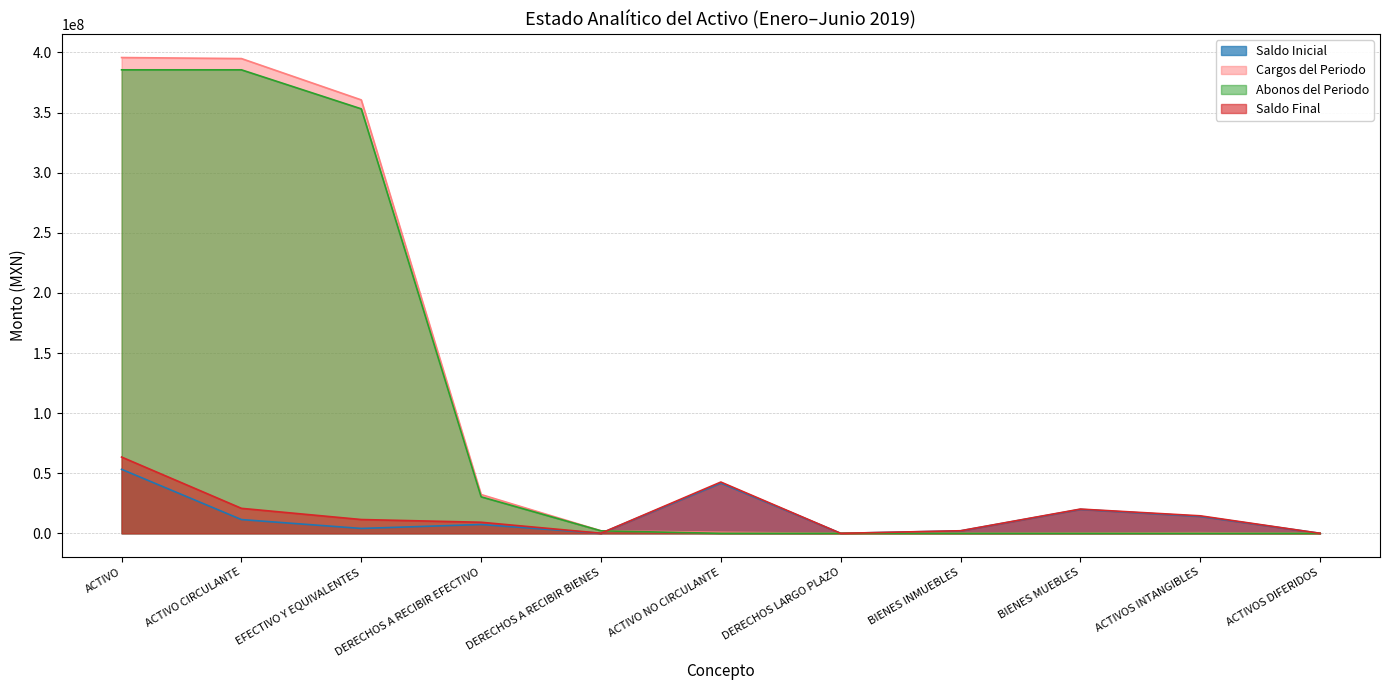

Reading left to right, list all the values displayed in this chart.

Saldo Inicial: 53253033.2	11443239.6	4058633.8	7342140.9	42464.9	41809793.6	0.0	2055262.6	19925027.6	14075078.2	25246.0
Cargos del Periodo: 395796391.0	394939521.9	360552285.2	32265294.9	2121941.8	856869.1	0.0	95000.0	255834.6	506034.5	0.0
Abonos del Periodo: 385584779.5	385584779.5	353121006.6	30388130.1	2075642.8	0.0	0.0	0.0	0.0	0.0	0.0
Saldo Final: 63464644.7	20797982.0	11489912.3	9219305.7	88764.0	42666662.7	0.0	2150262.6	20180862.2	14581112.7	25246.0